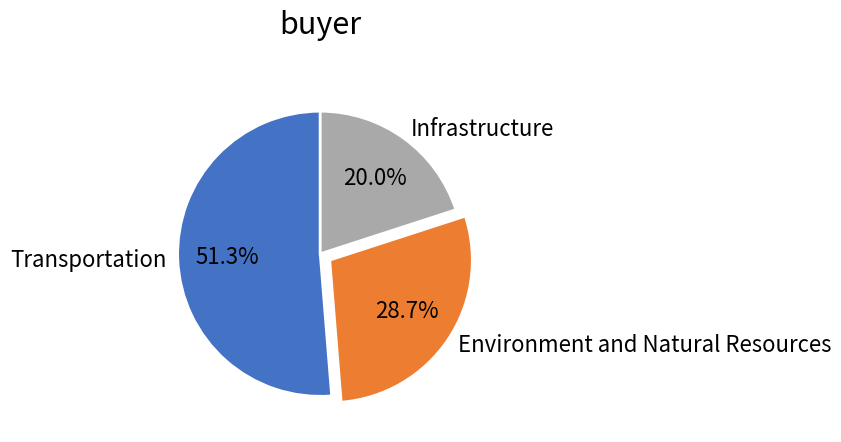

Is there any slice that represents more than half of the pie?

Yes